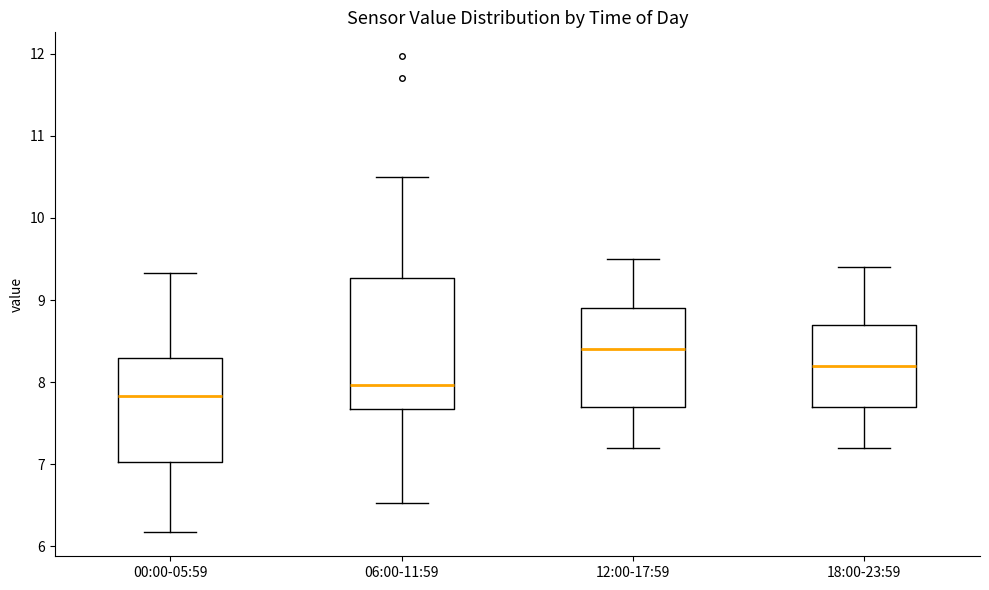

Reading left to right, read every box against the y-axis: the position of its median line, the range the box covers, and the ends of its whiskers. The values are not printed on the chart, so give them approximately, as read against the axis.

00:00-05:59: median 7.8, box 7.0 to 8.3, whiskers 6.2 to 9.3
06:00-11:59: median 8.0, box 7.7 to 9.3, whiskers 6.5 to 10.5
12:00-17:59: median 8.4, box 7.7 to 8.9, whiskers 7.2 to 9.5
18:00-23:59: median 8.2, box 7.7 to 8.7, whiskers 7.2 to 9.4